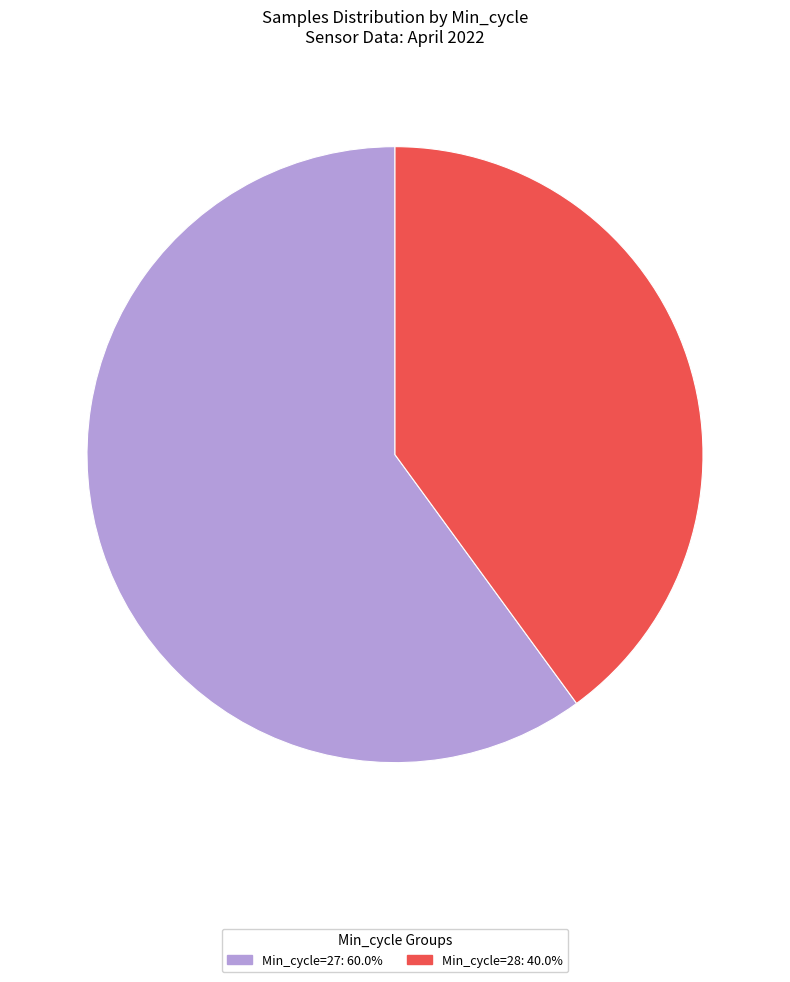

How many segments does this pie chart have?

2